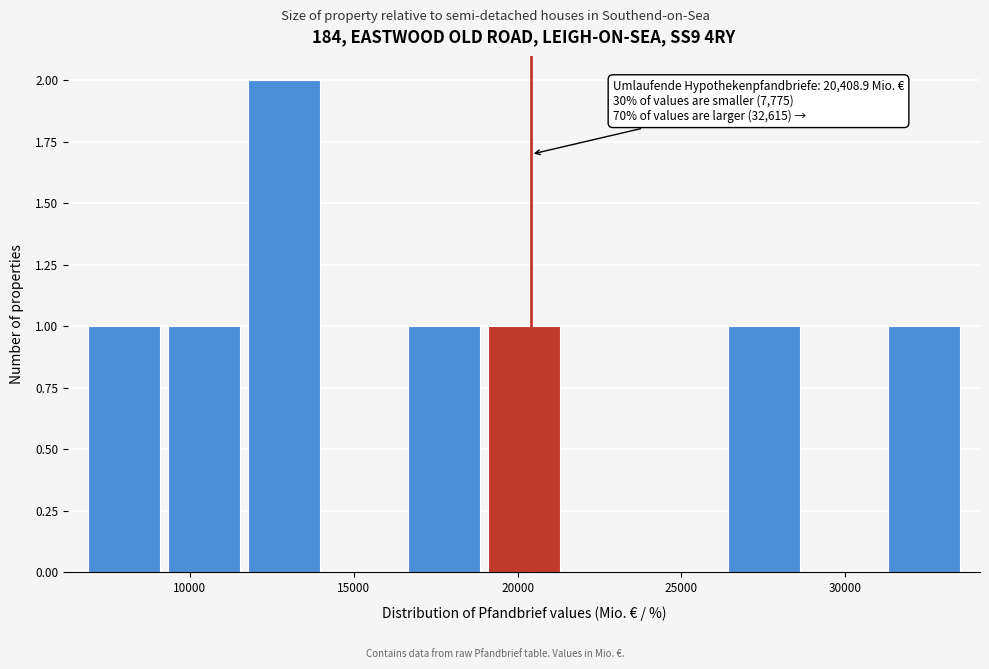

Over which range of the x-axis is the bar tallest?

11500 to 14000